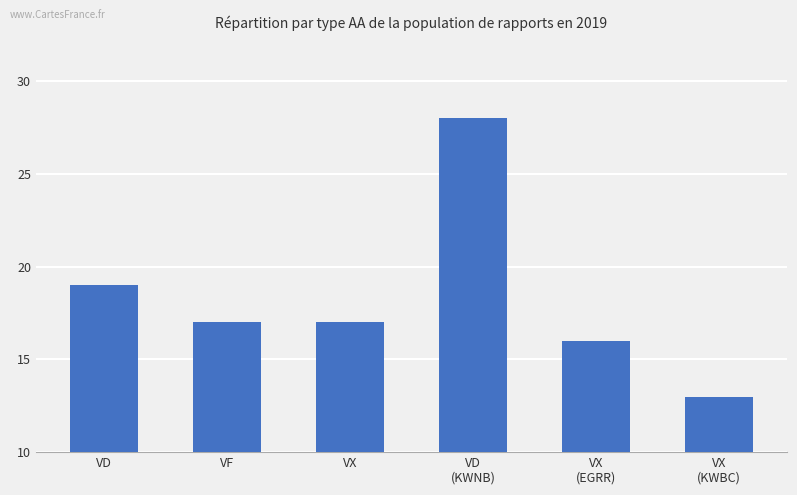

What is the difference between the values at VX and VX
(KWBC)?

4